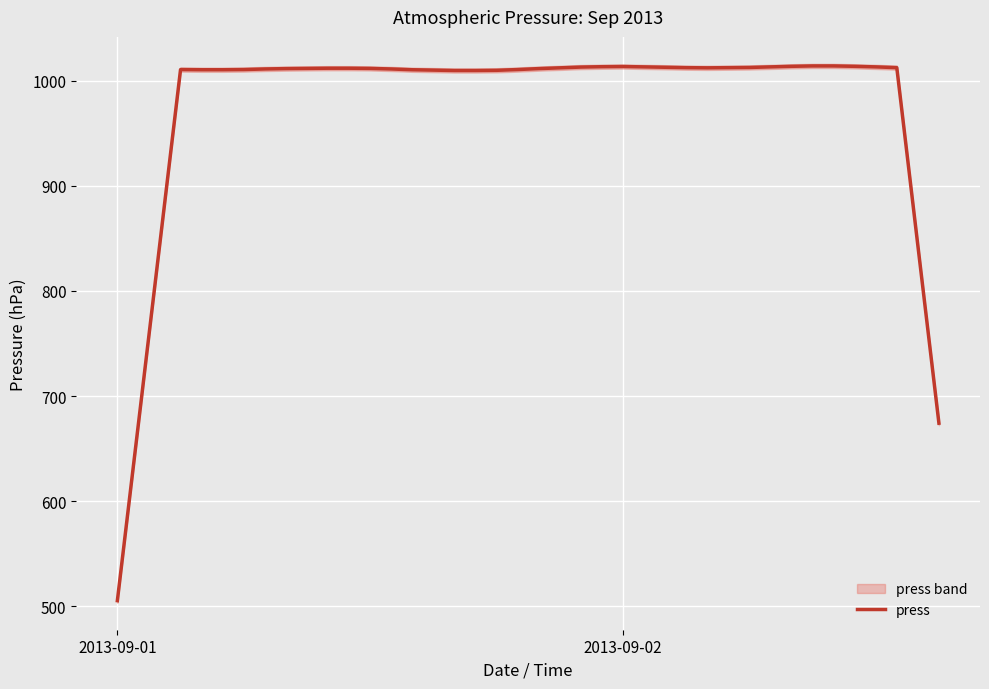

What is the minimum value for press?

505.4